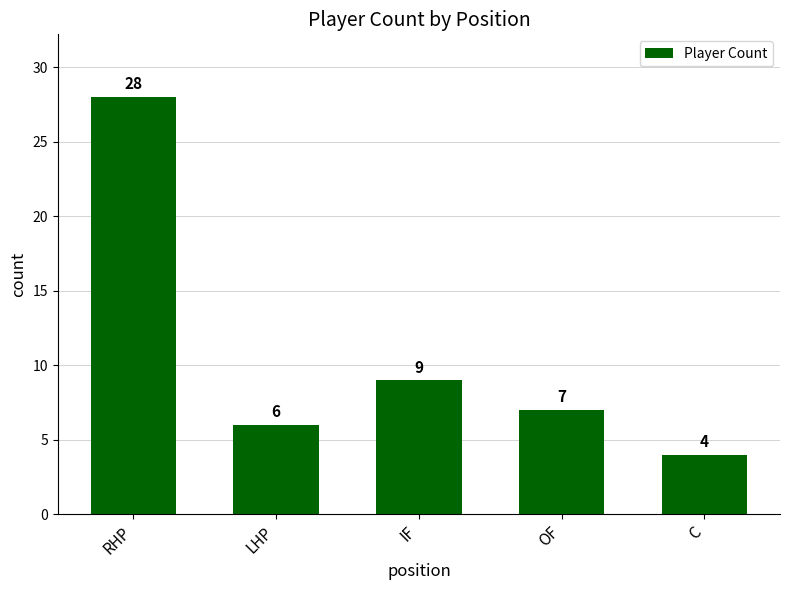

What is the value of the 5th bar from the left?

4